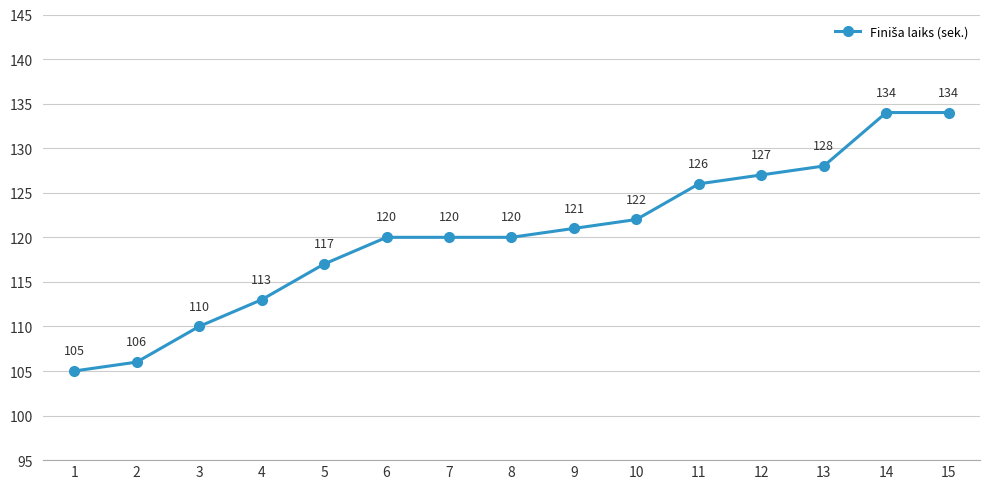

Does the chart have visible grid lines?

Yes